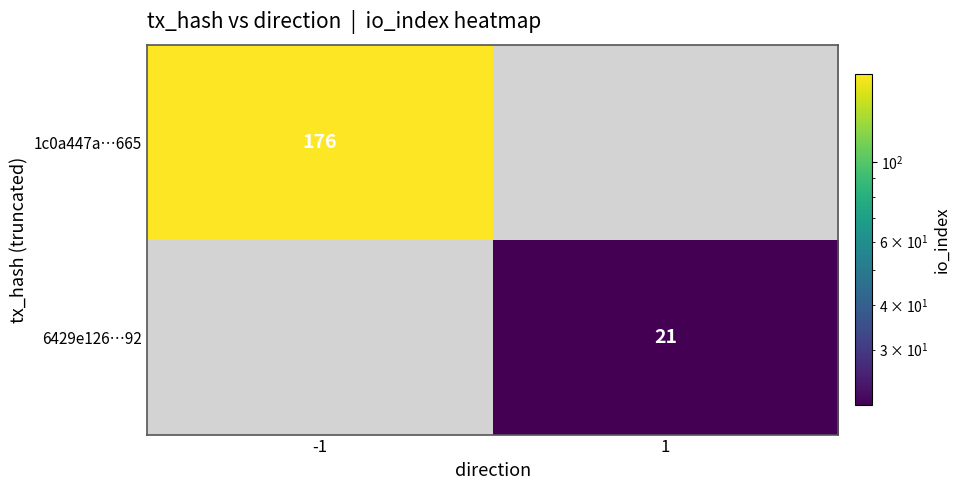

The 1c0a447a…665 series shows 79.9 at -1. True or false?

False